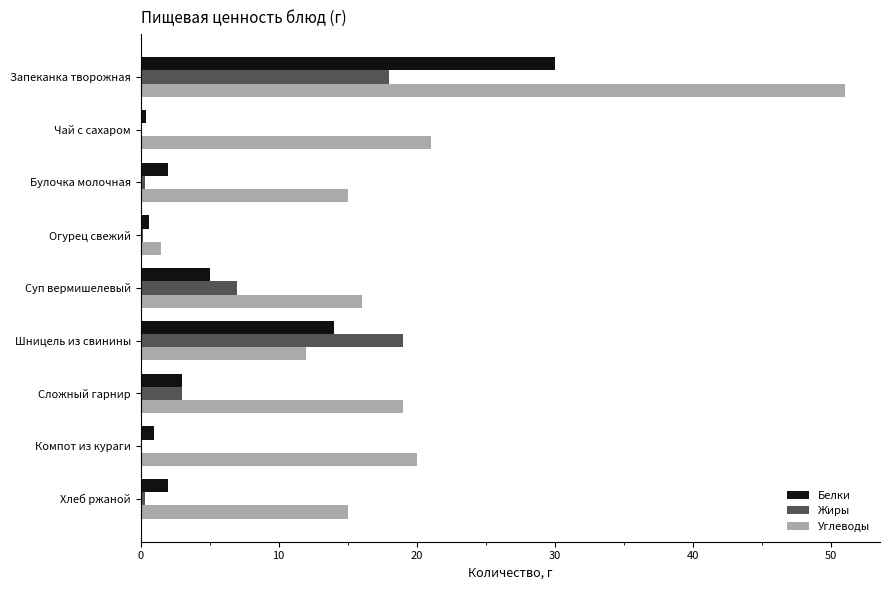

Is the value of Углеводы at Булочка молочная greater than the value of Жиры at Компот из кураги?

Yes